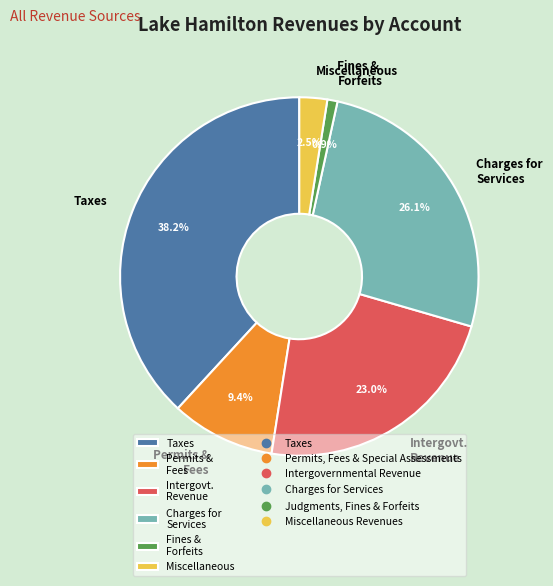

Rank the categories by value from lowest to highest.

Fines & Forfeits, Miscellaneous, Permits & Fees, Intergovt. Revenue, Charges for Services, Taxes